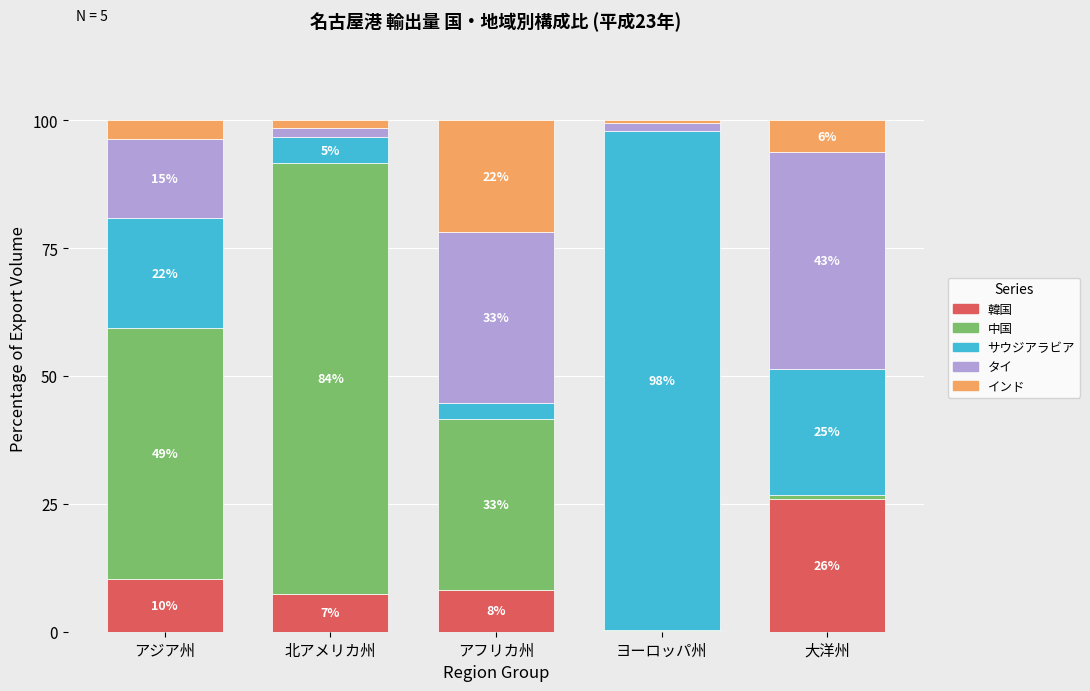

Rank the categories by 中国 value from lowest to highest.

ヨーロッパ州, 大洋州, アフリカ州, アジア州, 北アメリカ州